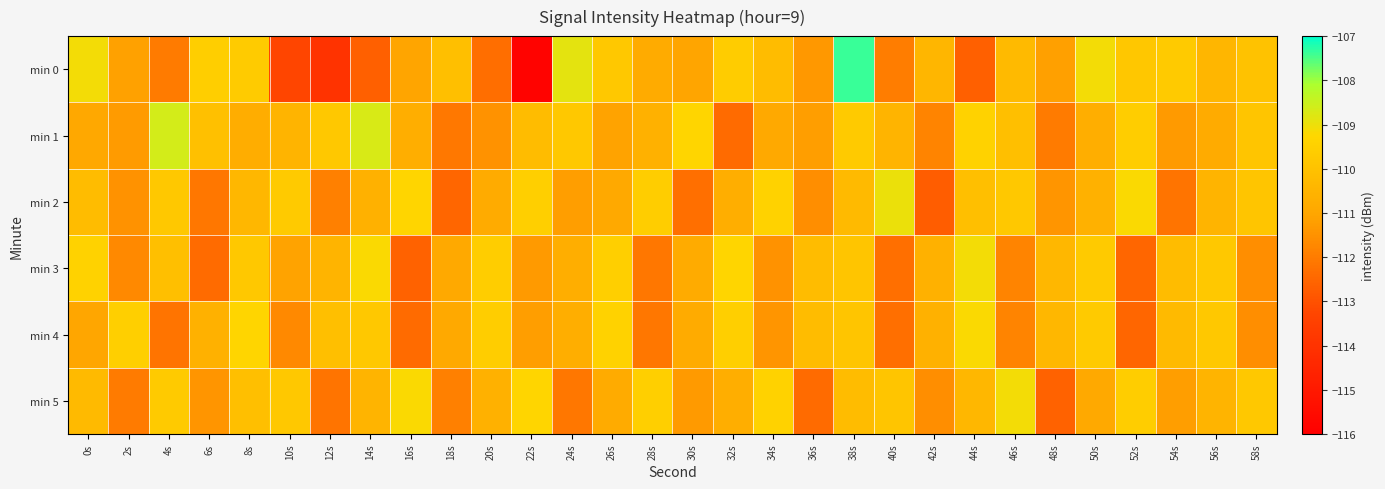

Which has a higher value, 8s or 34s?

8s